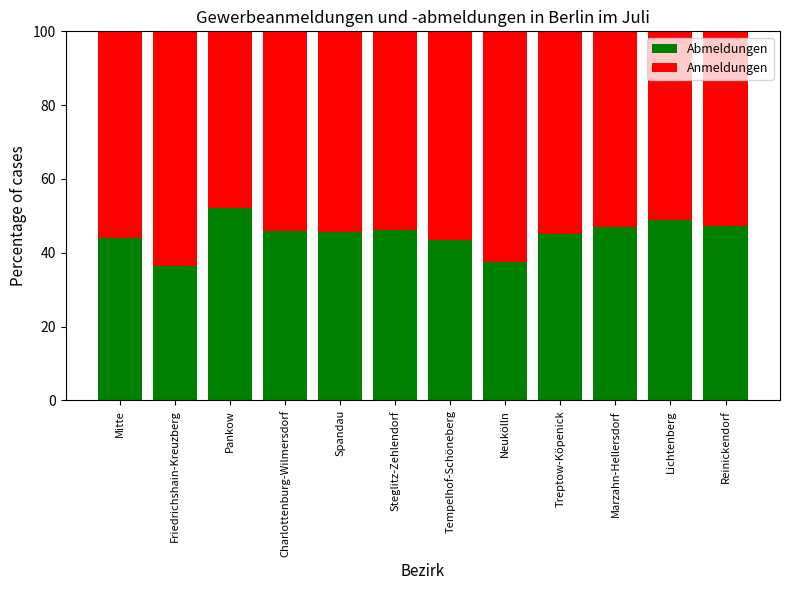

What is the sum of all Abmeldungen values?

539.6